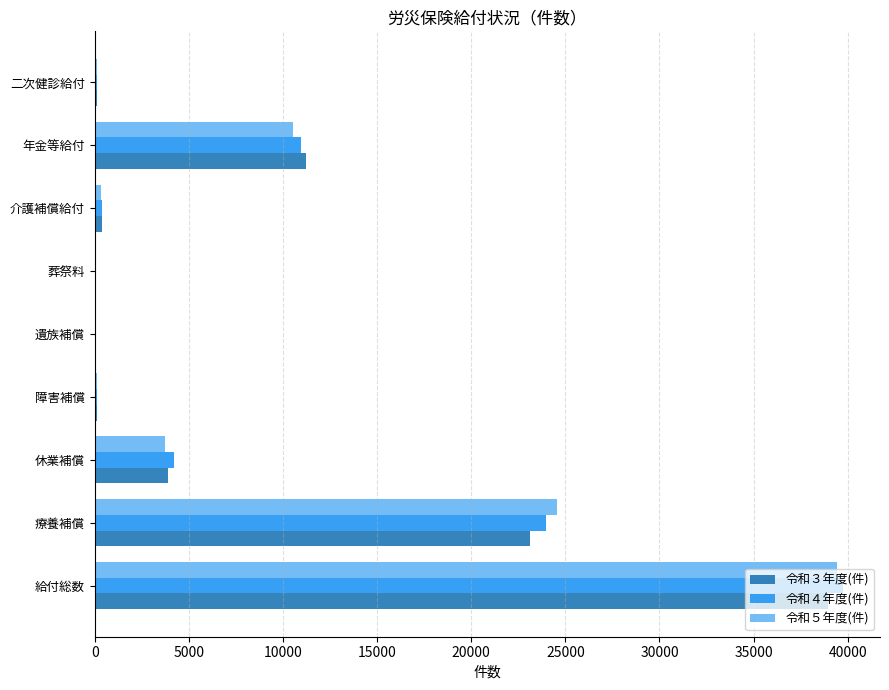

At which category is the sum across all series the highest?

給付総数